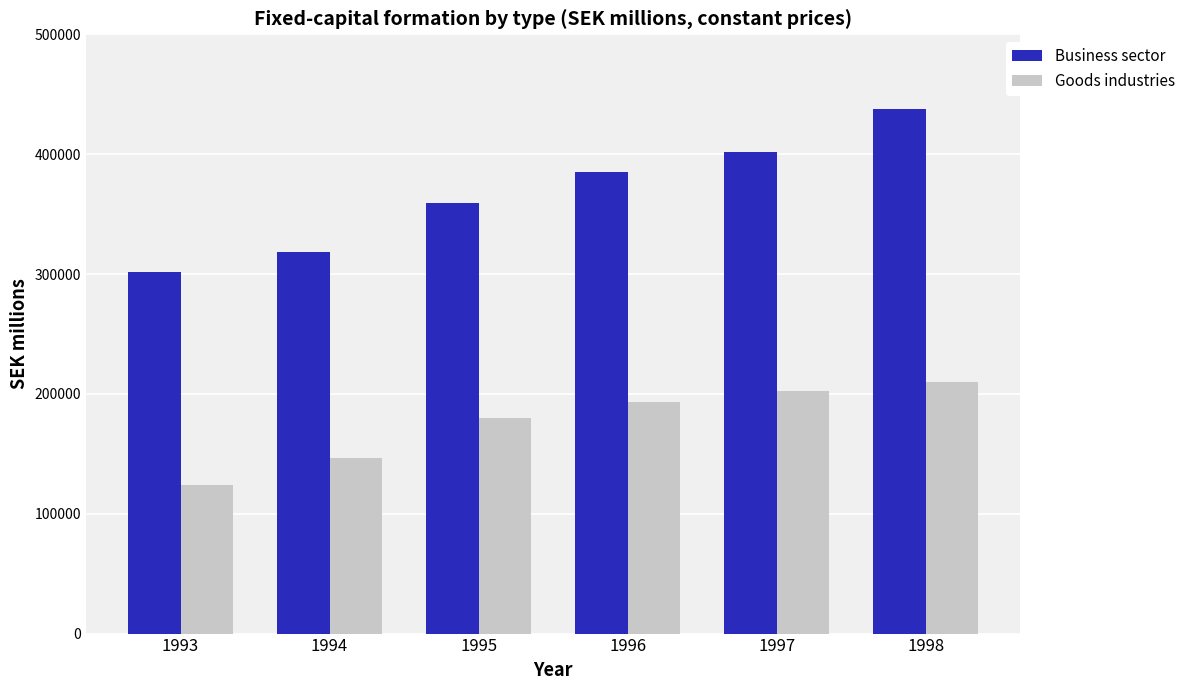

Reading left to right, what are all the values shown in this chart?

Business sector: 1993=301676.7	1994=318240.8	1995=359288.3	1996=385220.4	1997=401961.3	1998=438026.2
Goods industries: 1993=124138.0	1994=146707.2	1995=179495.6	1996=193137.1	1997=202194.6	1998=209906.4